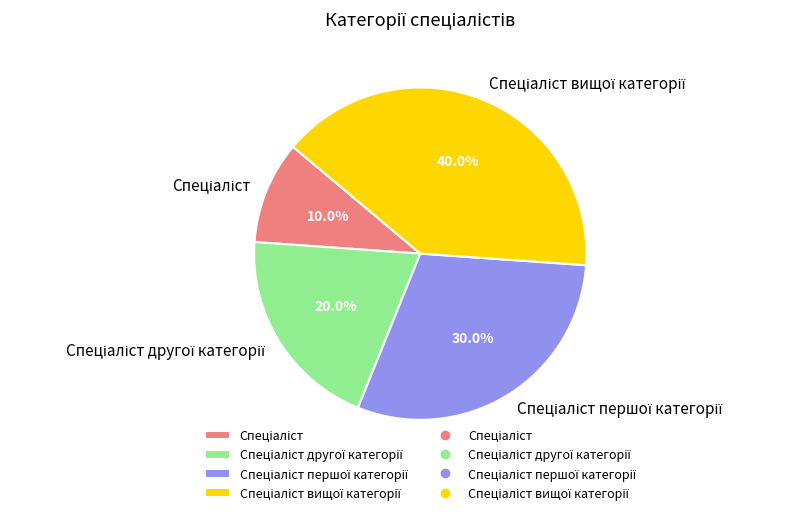

How many slices are in this pie chart?

4